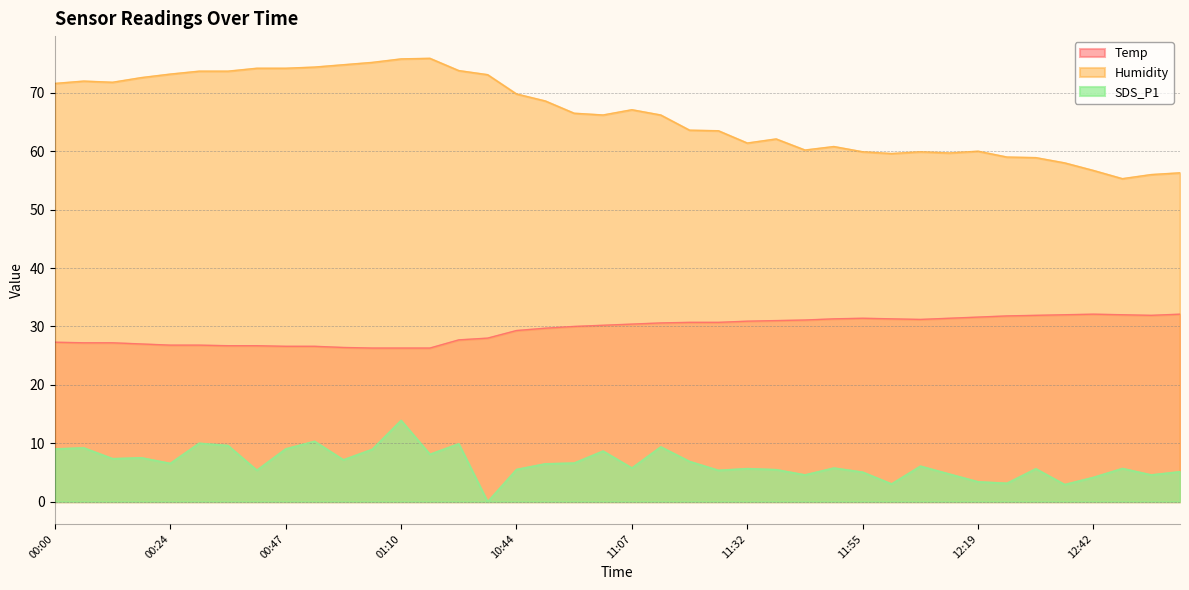

What is the highest value of the Humidity series?

75.9